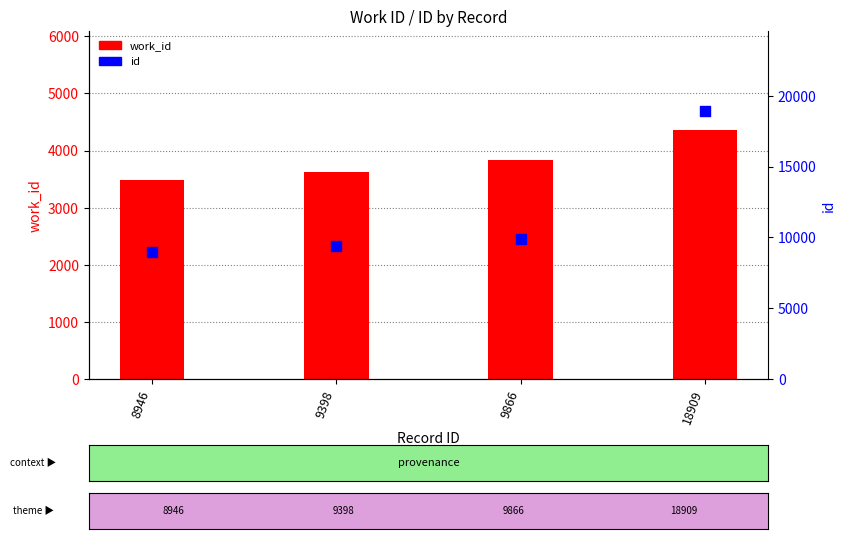

At how many categories does at least one series exceed 18543?

1